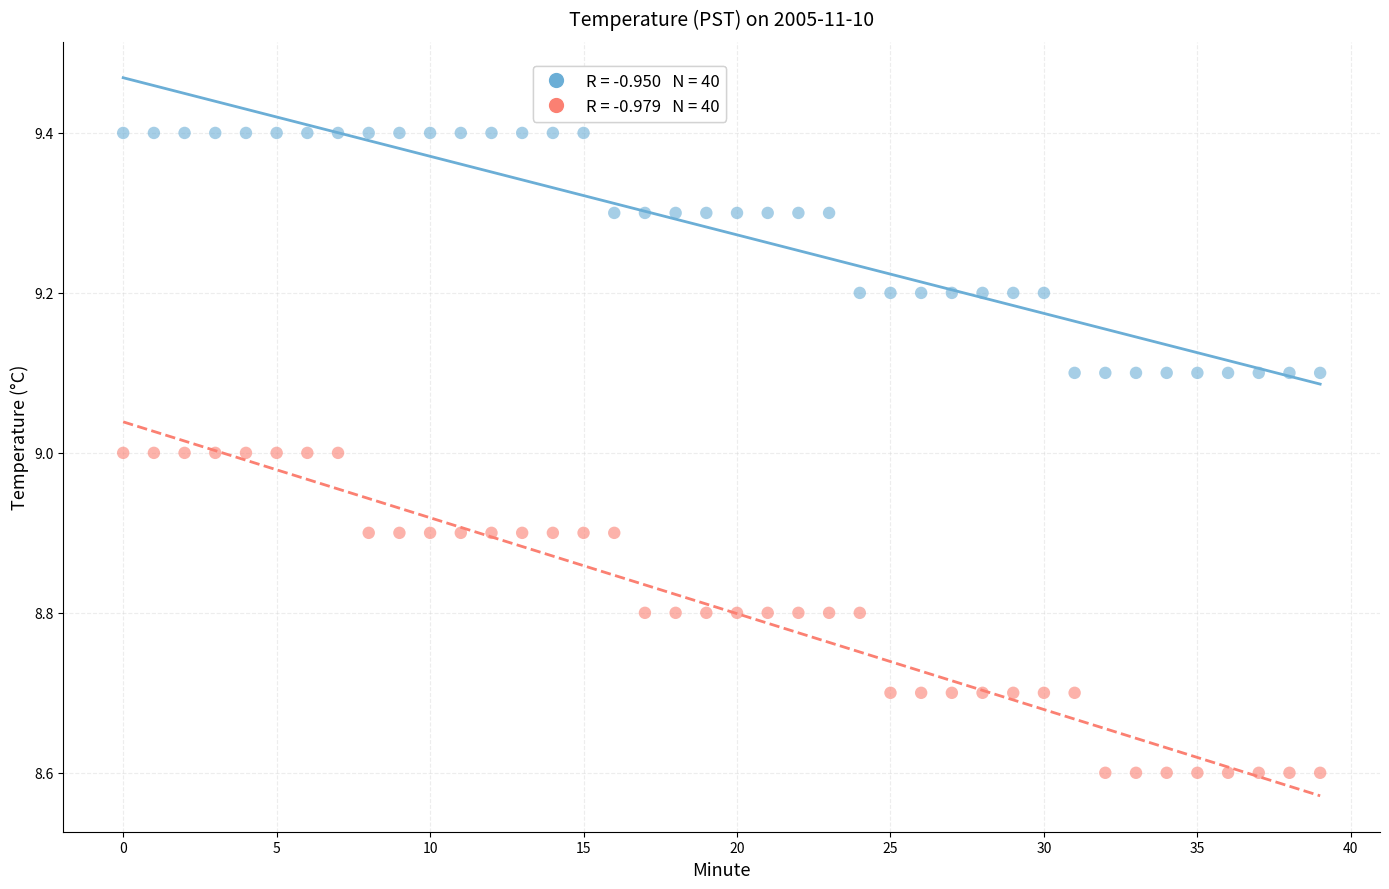

Across all data points, what is the range of Y values (max minus min)?

0.8